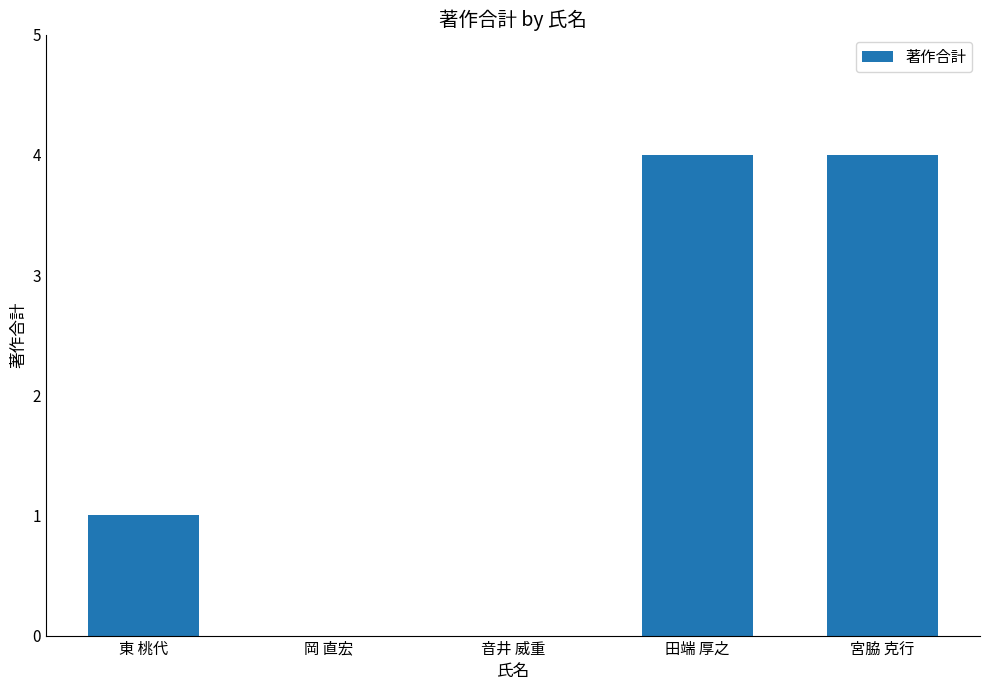

The chart shows a value of 1 at 田端 厚之. True or false?

False